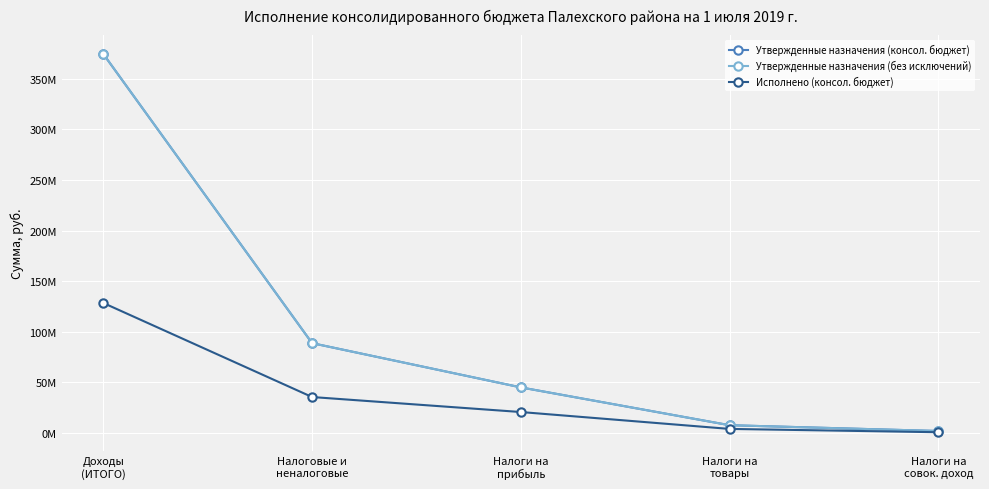

Is this an area chart (filled region under the line)?

No